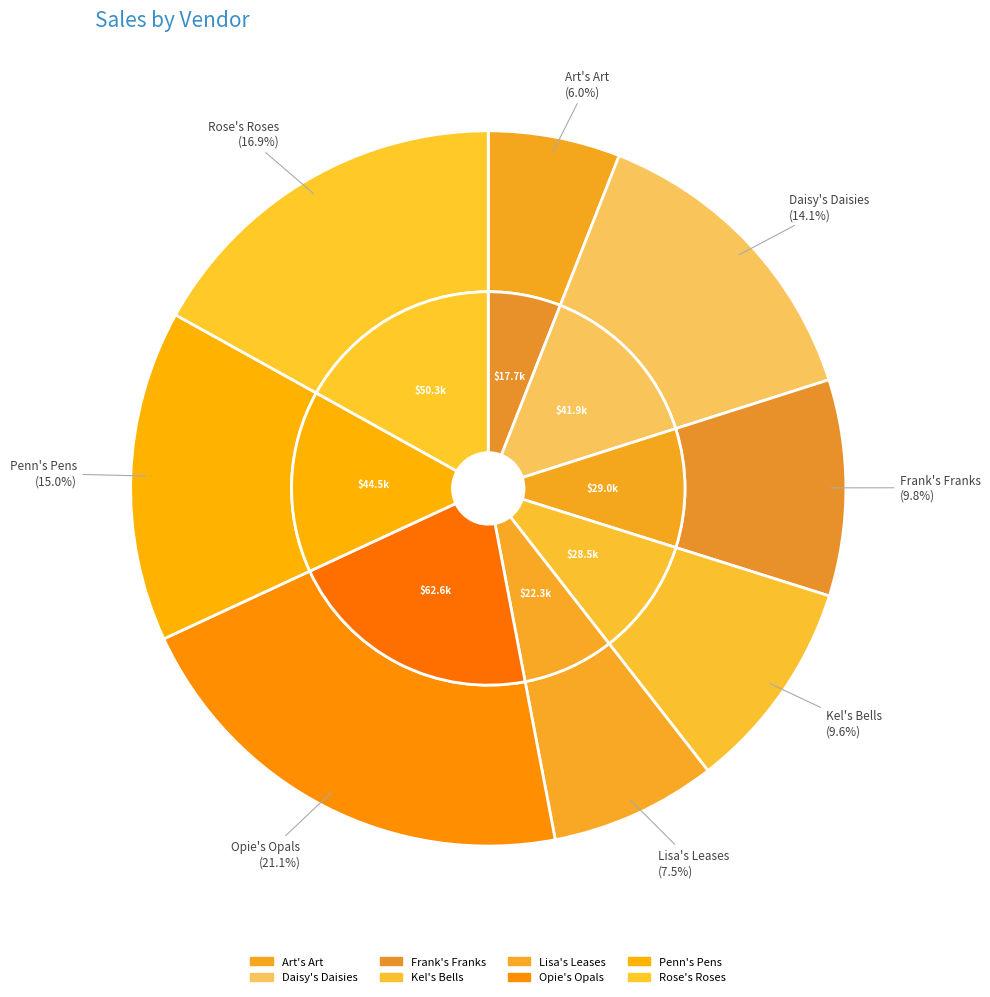

Which category has the biggest portion of the pie?

Opie's Opals